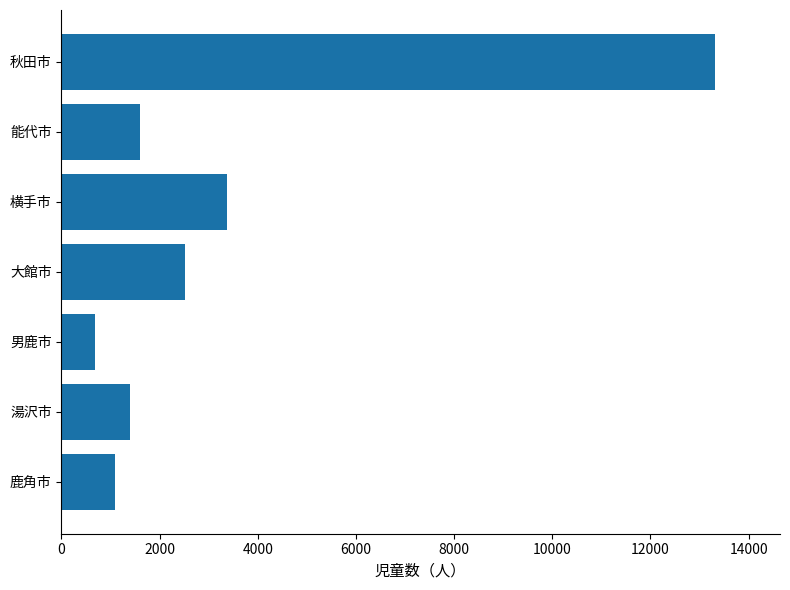

What is the difference between the values at 横手市 and 秋田市?

9941